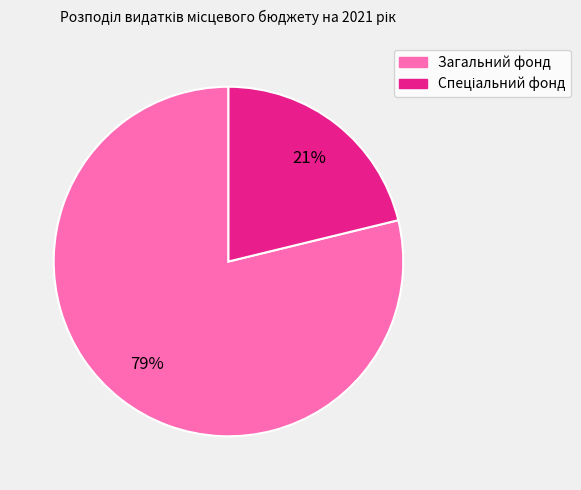

To the nearest percent, what is the average slice percentage?

50%